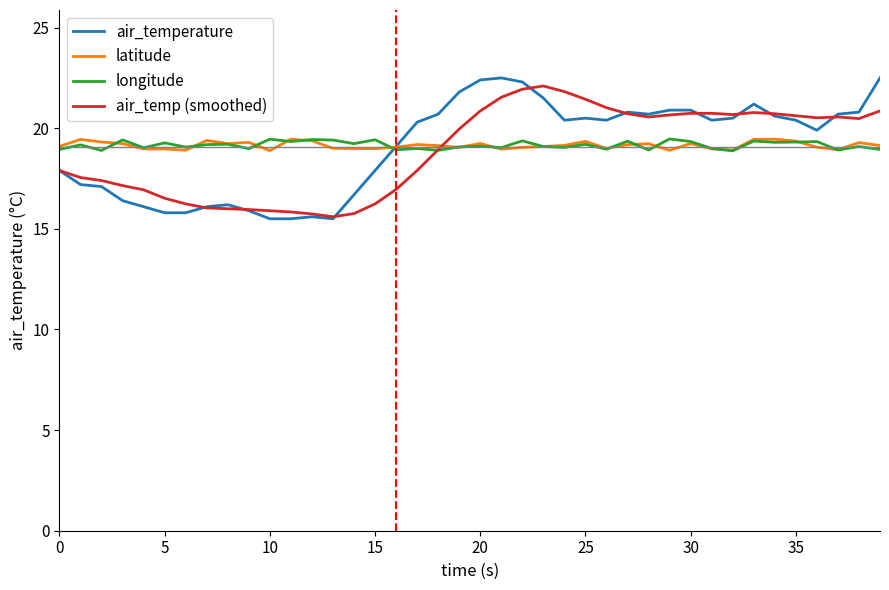

What is the minimum value for air_temp (smoothed)?

15.6